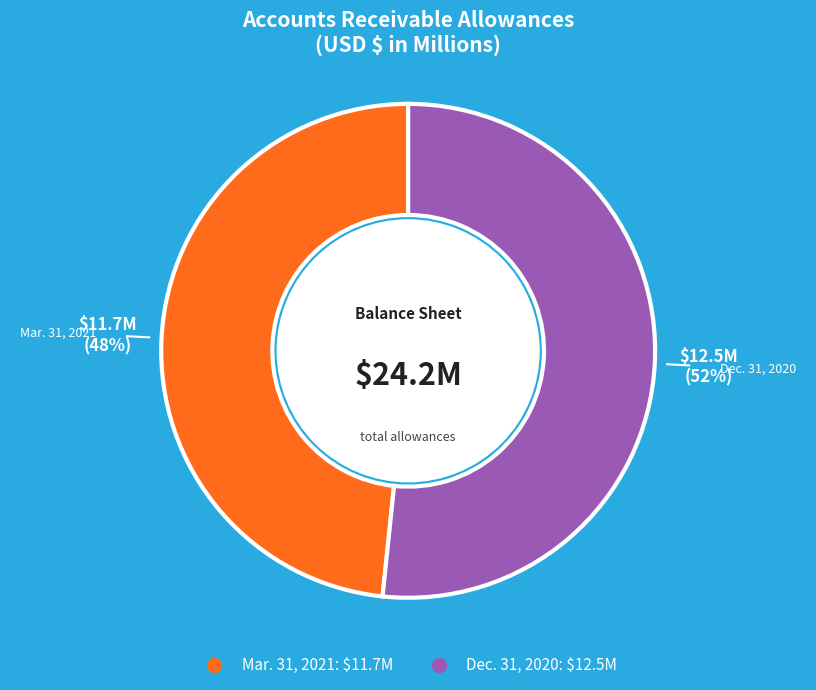

How many slices are in this pie chart?

2